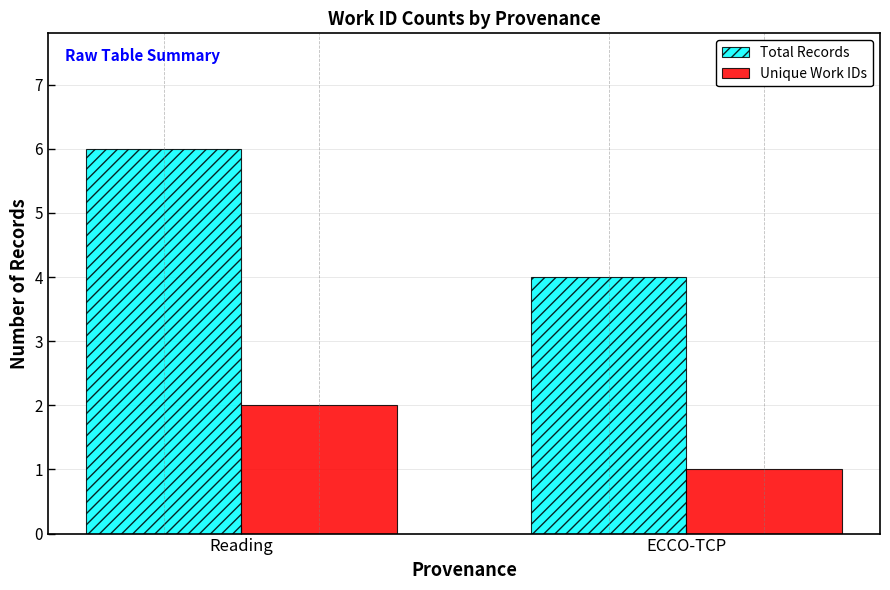

Which series changed the most between Reading and ECCO-TCP?

Total Records